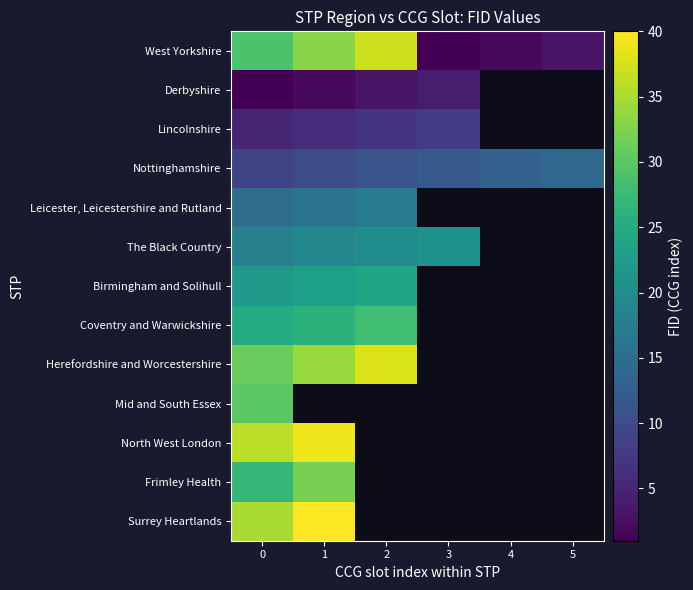

The Surrey Heartlands series shows 56.5 at 0. True or false?

False